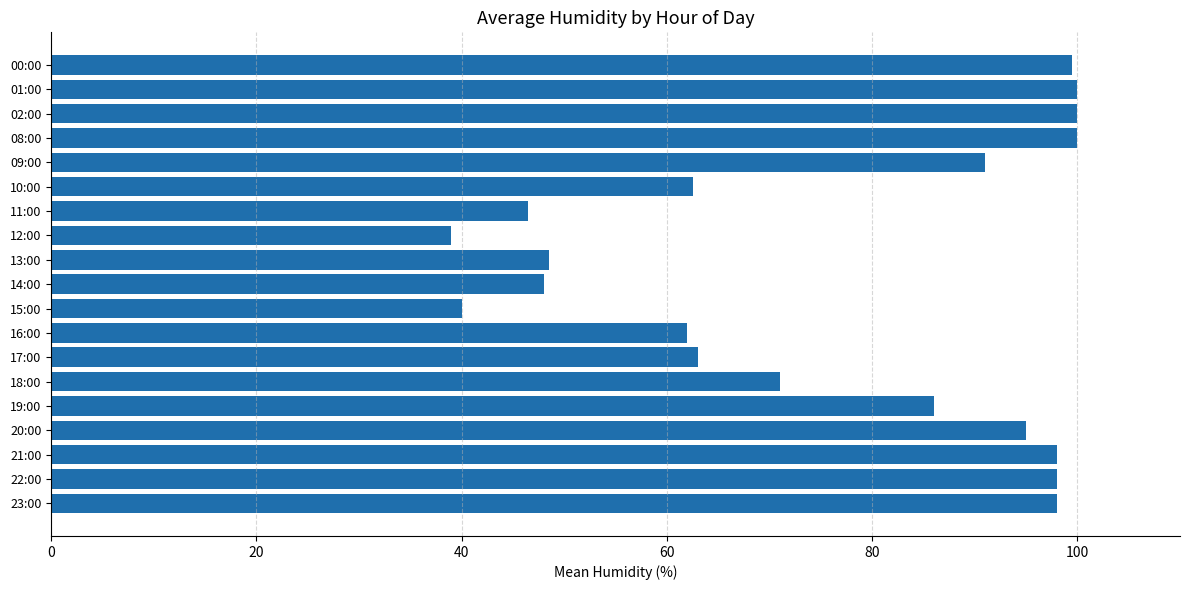

Which label corresponds to the smallest value in the chart?

12:00